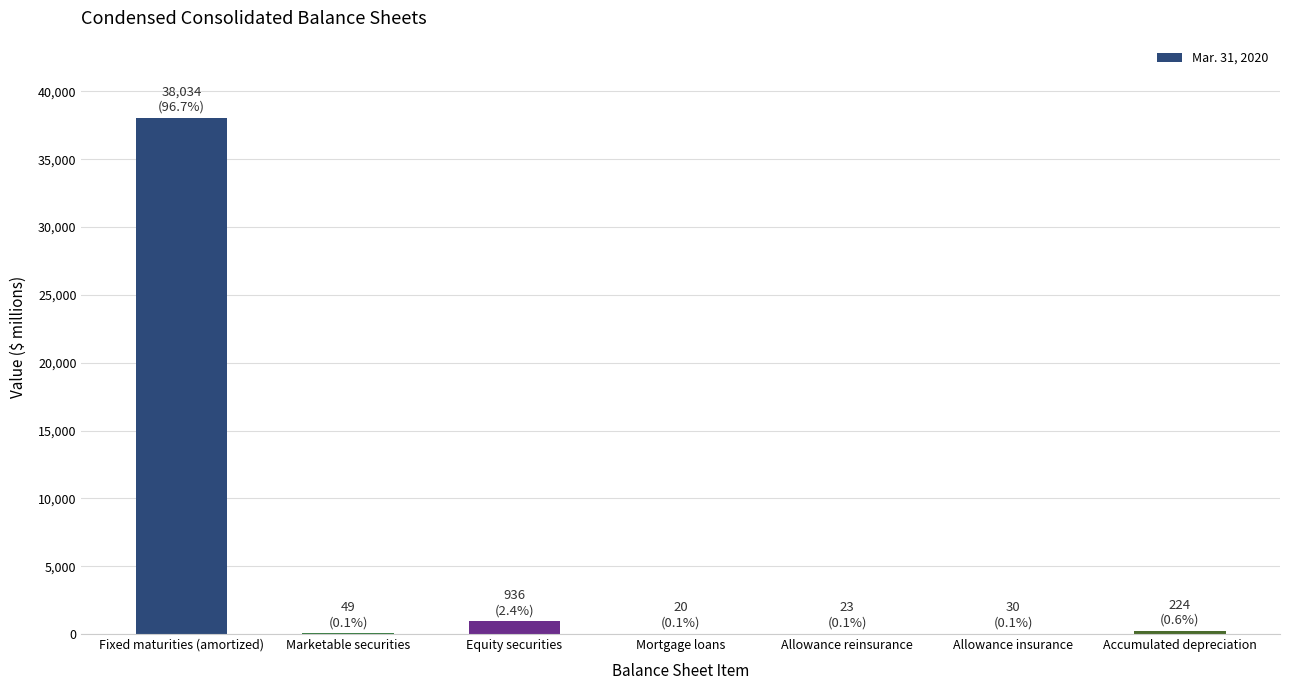

True or false: the data shows 53984 at Fixed maturities (amortized).

False